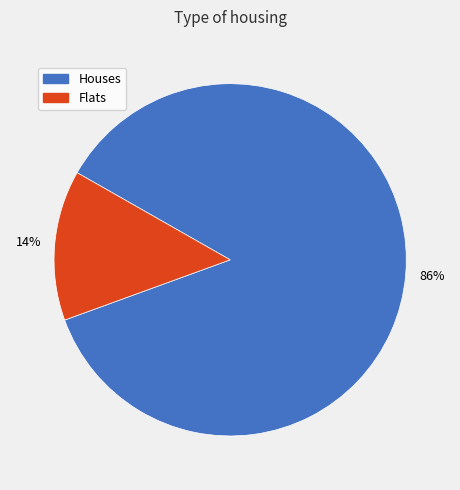

To the nearest percent, what is the average slice percentage?

50%